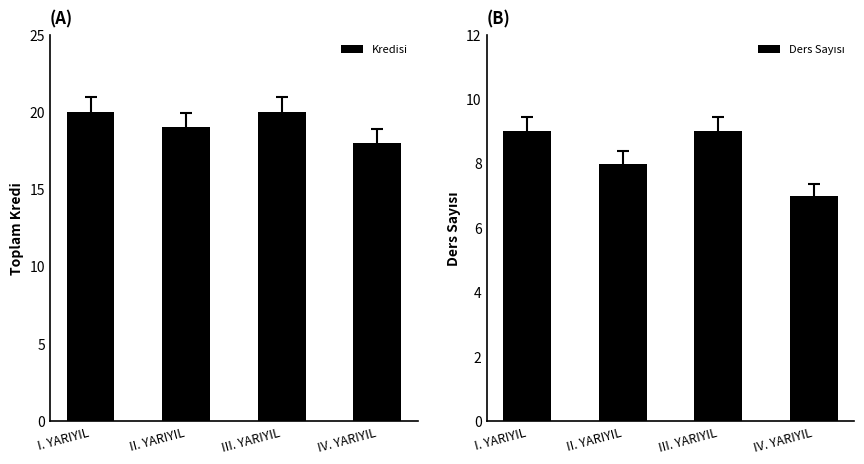

How many data points in Kredisi are less than 20?

2